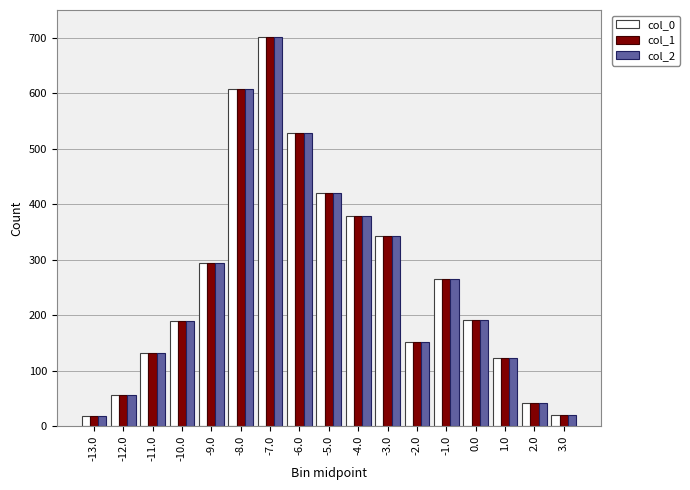

Is the value of col_2 at -8.0 greater than the value of col_0 at -11.0?

Yes